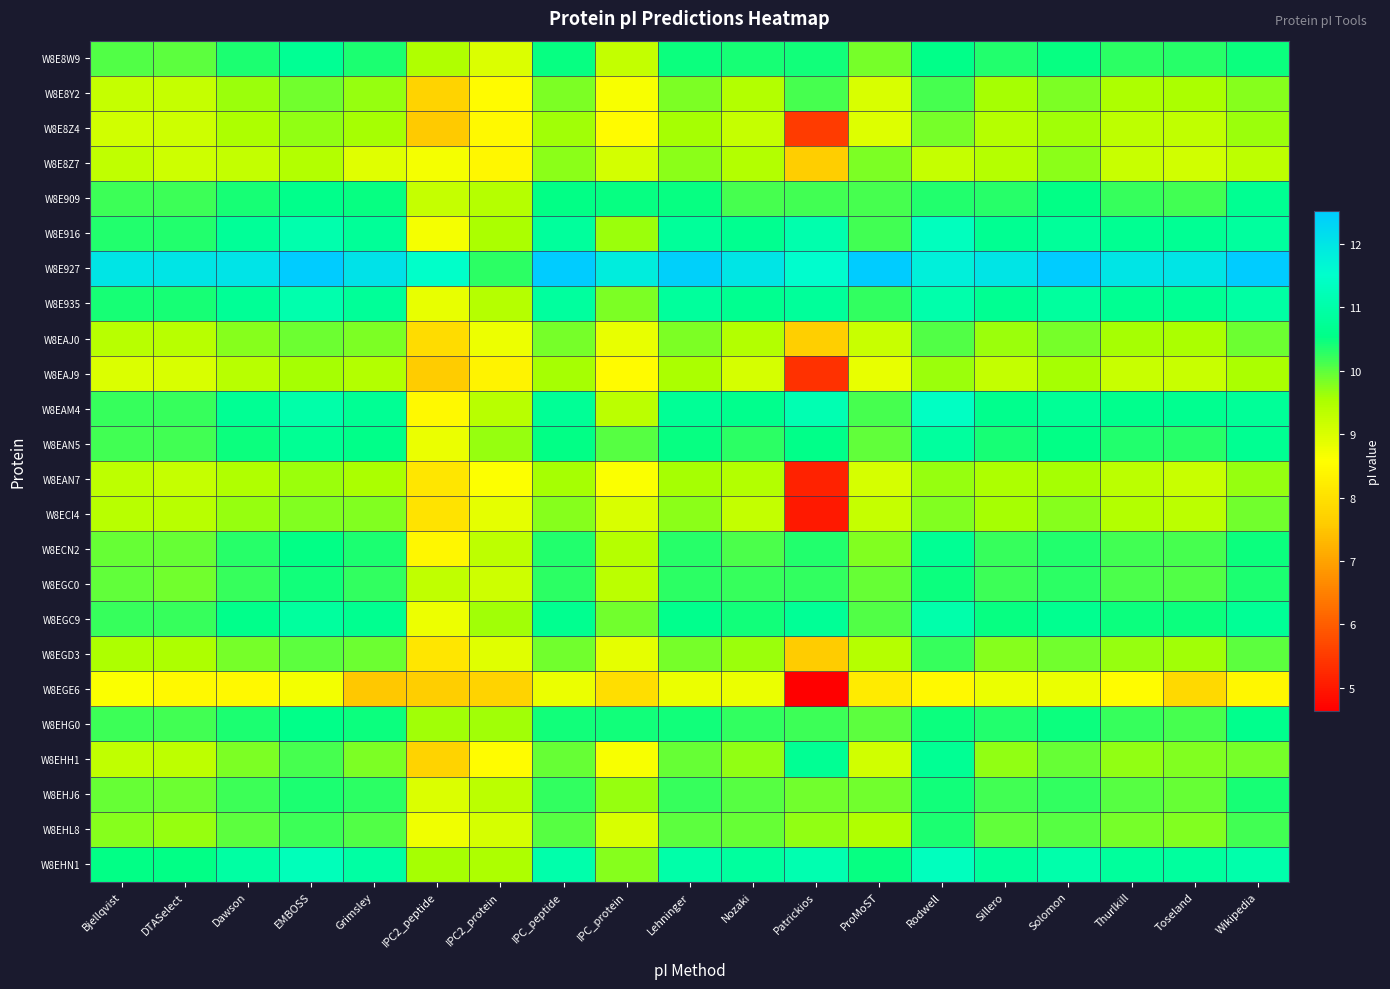

How many distinct data groups are displayed?

24